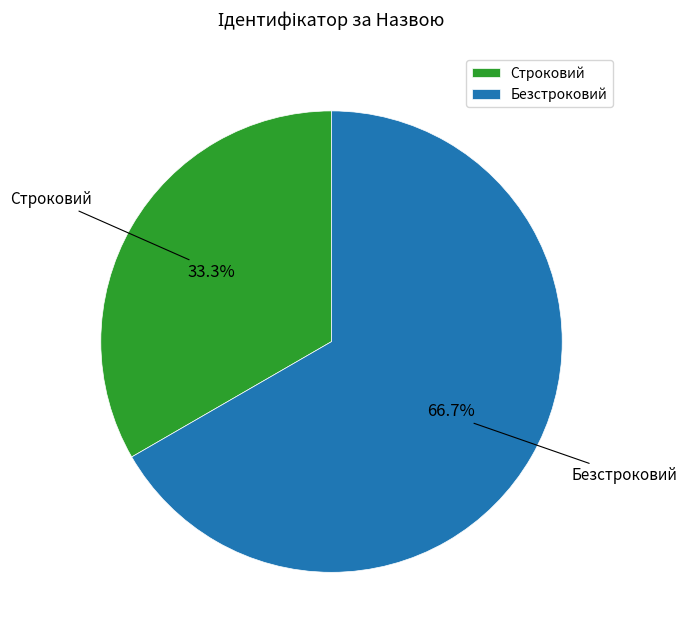

Which slice is the smallest?

Строковий